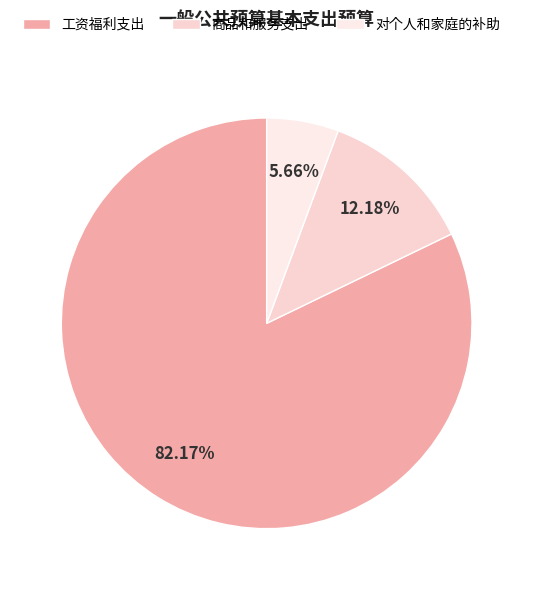

Which slice is the smallest?

对个人和家庭的补助